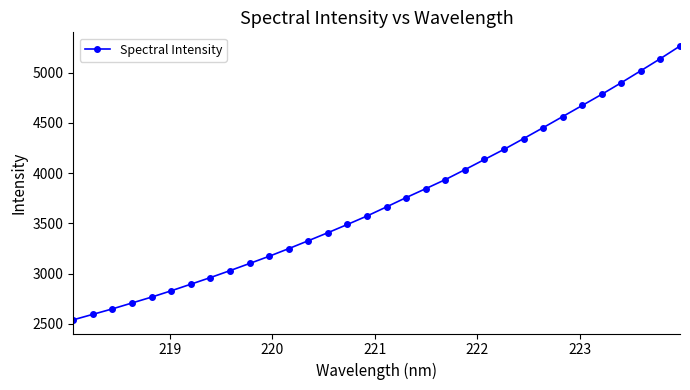

What is the value of the 26th point from the left?

4562.3